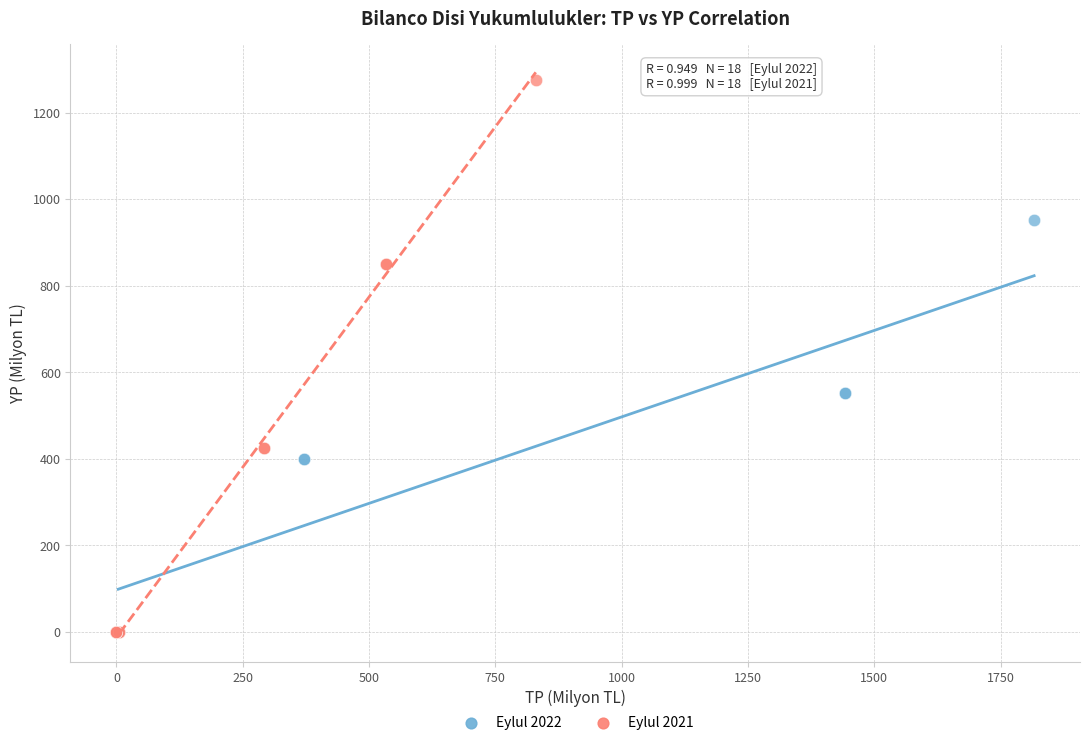

Which series reaches the maximum Y coordinate?

Eylul 2021